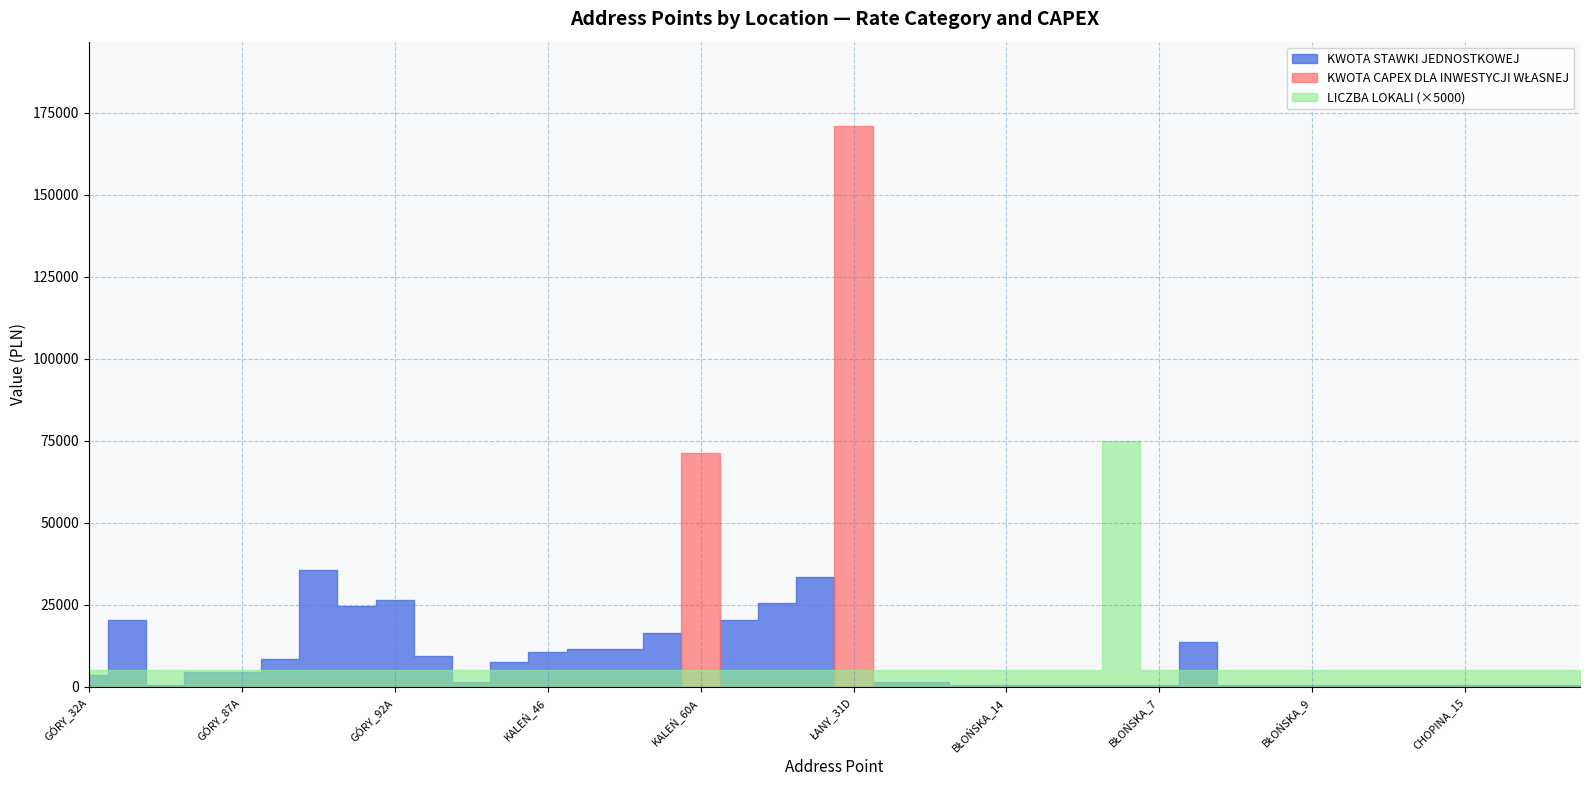

What is the sum of all KWOTA CAPEX DLA INWESTYCJI WŁASNEJ values?

242341